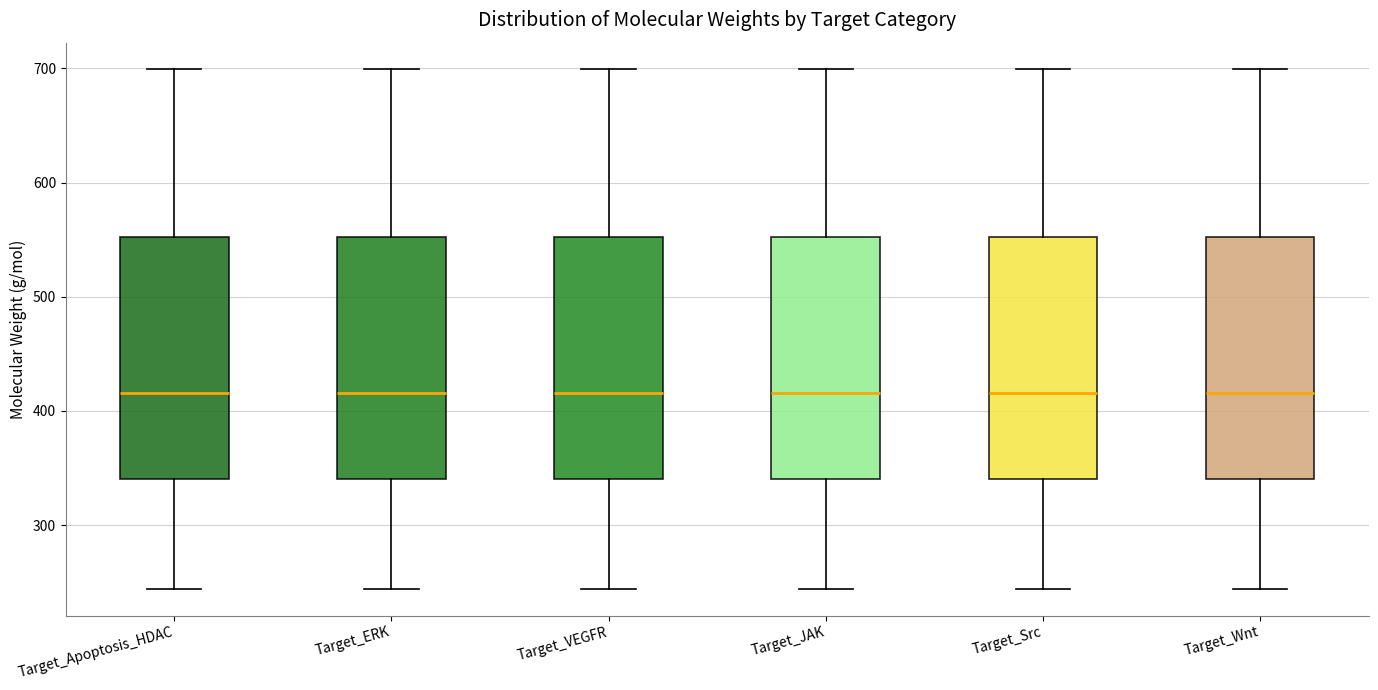

Reading left to right, read every box against the y-axis: the position of its median line, the range the box covers, and the ends of its whiskers. The values are not printed on the chart, so give them approximately, as read against the axis.

Target_Apoptosis_HDAC: median 420, box 340 to 550, whiskers 240 to 700
Target_ERK: median 420, box 340 to 550, whiskers 240 to 700
Target_VEGFR: median 420, box 340 to 550, whiskers 240 to 700
Target_JAK: median 420, box 340 to 550, whiskers 240 to 700
Target_Src: median 420, box 340 to 550, whiskers 240 to 700
Target_Wnt: median 420, box 340 to 550, whiskers 240 to 700